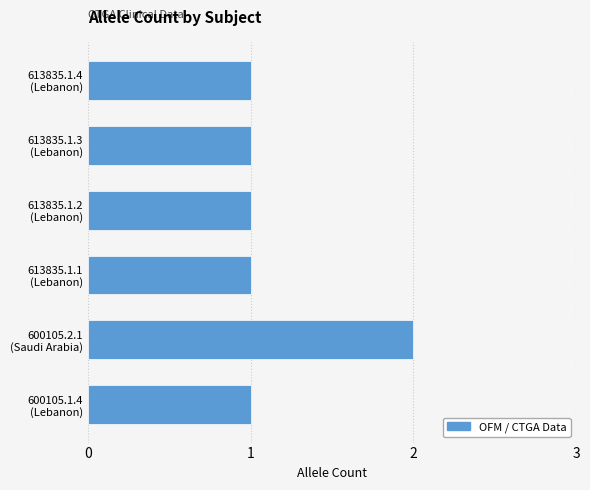

What is the sum of all values?

7